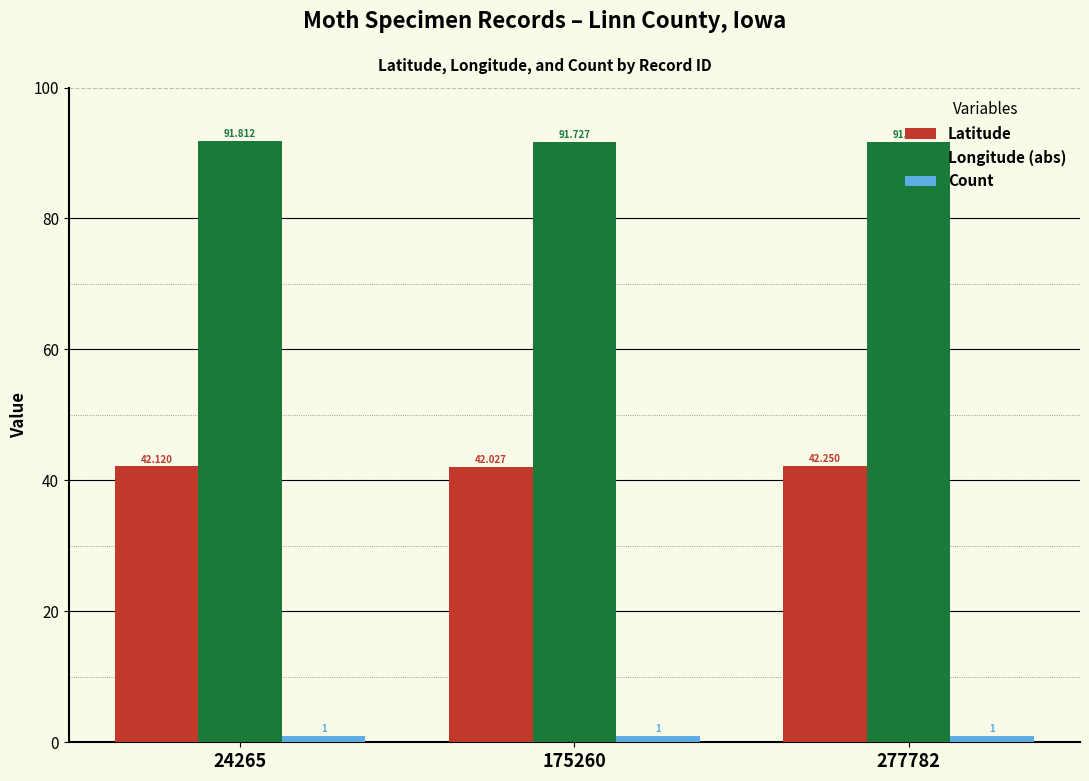

Rank the series by their maximum value, from lowest to highest.

Count, Latitude, Longitude (abs)